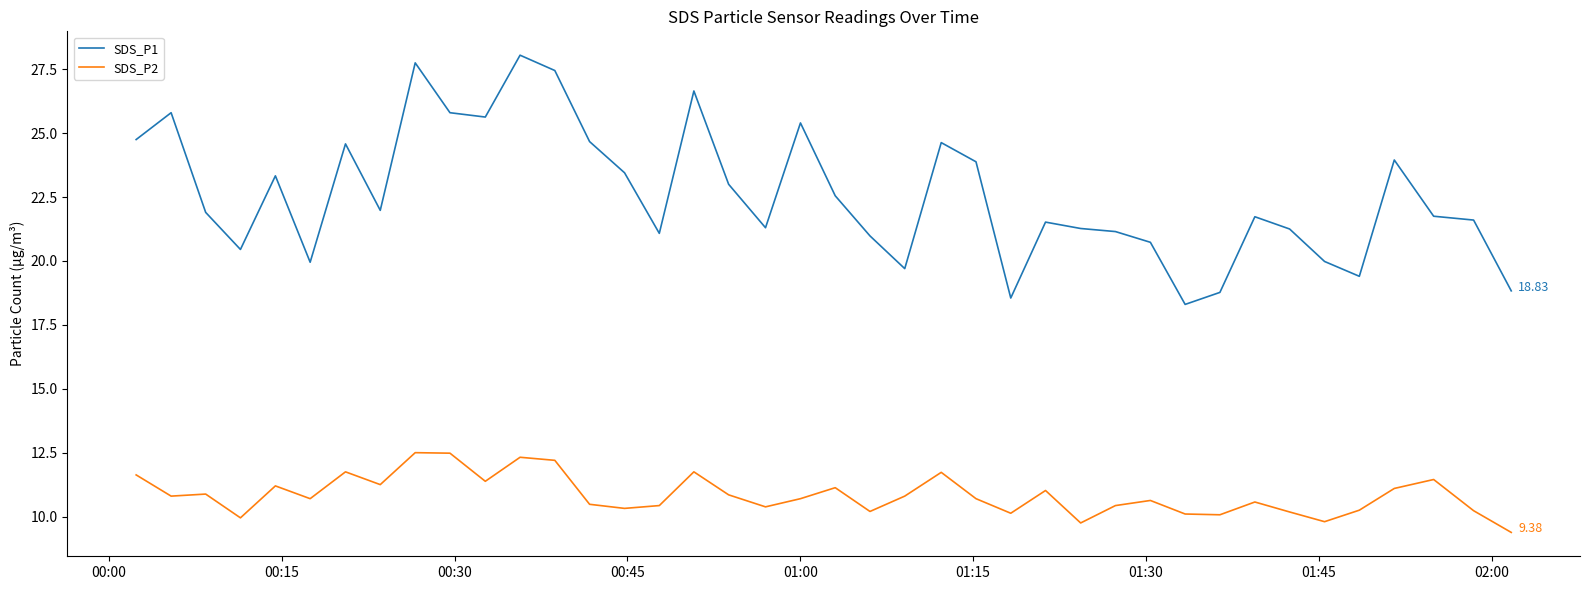

Which series has the largest range (max minus min)?

SDS_P1